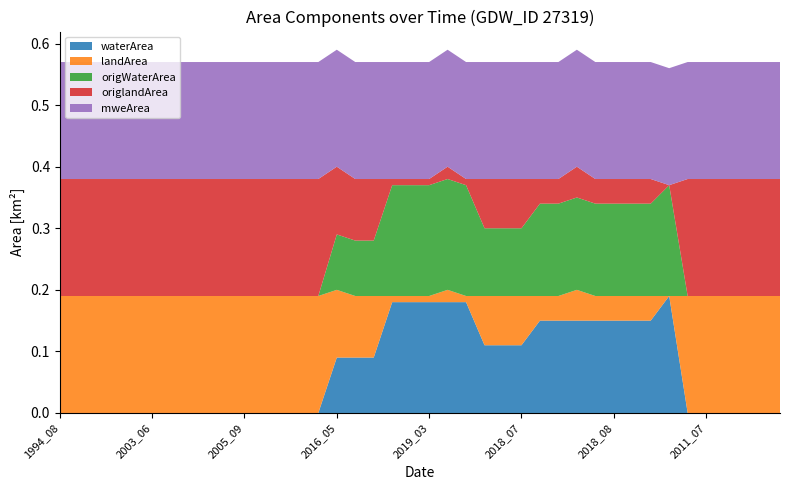

Reading right to left, what are all the values shown in this chart?

waterArea: 0.0	0.0	0.0	0.0	0.0	0.0	0.2	0.1	0.1	0.1	0.1	0.1	0.1	0.1	0.1	0.1	0.1	0.2	0.2	0.2	0.2	0.2	0.1	0.1	0.1	0.0	0.0	0.0	0.0	0.0	0.0	0.0	0.0	0.0	0.0	0.0	0.0	0.0	0.0	0.0
landArea: 0.2	0.2	0.2	0.2	0.2	0.2	0.0	0.0	0.0	0.0	0.0	0.1	0.0	0.0	0.1	0.1	0.1	0.0	0.0	0.0	0.0	0.0	0.1	0.1	0.1	0.2	0.2	0.2	0.2	0.2	0.2	0.2	0.2	0.2	0.2	0.2	0.2	0.2	0.2	0.2
origWaterArea: 0.0	0.0	0.0	0.0	0.0	0.0	0.2	0.1	0.1	0.1	0.1	0.1	0.1	0.1	0.1	0.1	0.1	0.2	0.2	0.2	0.2	0.2	0.1	0.1	0.1	0.0	0.0	0.0	0.0	0.0	0.0	0.0	0.0	0.0	0.0	0.0	0.0	0.0	0.0	0.0
origlandArea: 0.2	0.2	0.2	0.2	0.2	0.2	0.0	0.0	0.0	0.0	0.0	0.1	0.0	0.0	0.1	0.1	0.1	0.0	0.0	0.0	0.0	0.0	0.1	0.1	0.1	0.2	0.2	0.2	0.2	0.2	0.2	0.2	0.2	0.2	0.2	0.2	0.2	0.2	0.2	0.2
mweArea: 0.2	0.2	0.2	0.2	0.2	0.2	0.2	0.2	0.2	0.2	0.2	0.2	0.2	0.2	0.2	0.2	0.2	0.2	0.2	0.2	0.2	0.2	0.2	0.2	0.2	0.2	0.2	0.2	0.2	0.2	0.2	0.2	0.2	0.2	0.2	0.2	0.2	0.2	0.2	0.2